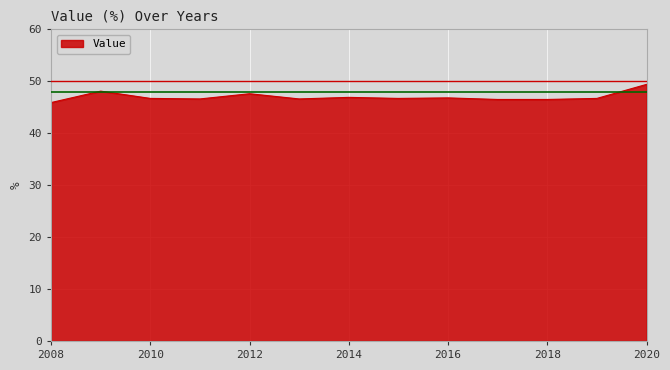

What is the smallest value displayed?

45.9